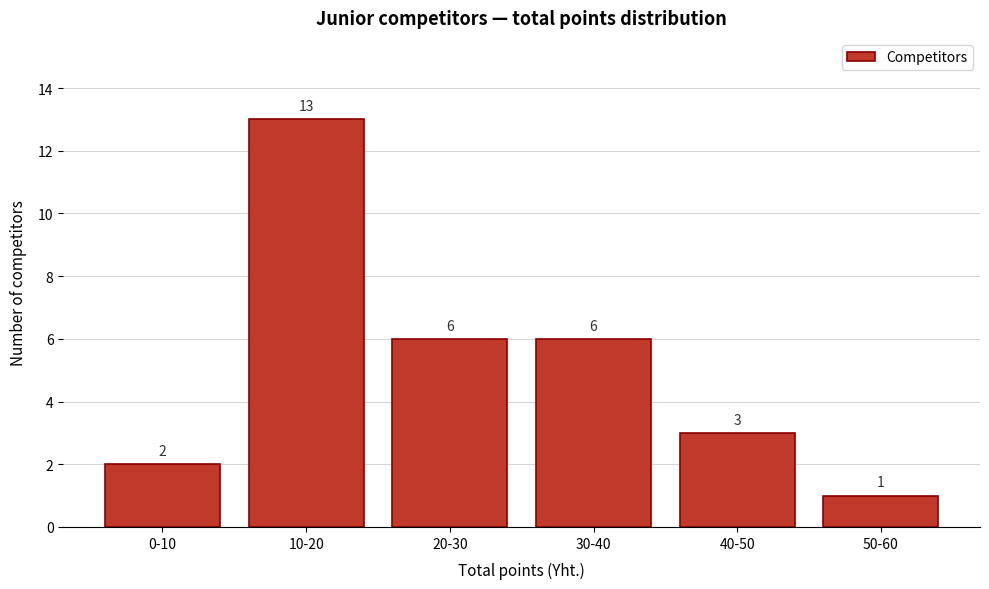

Reading left to right, what are all the values shown in this chart?

0-10=2	10-20=13	20-30=6	30-40=6	40-50=3	50-60=1